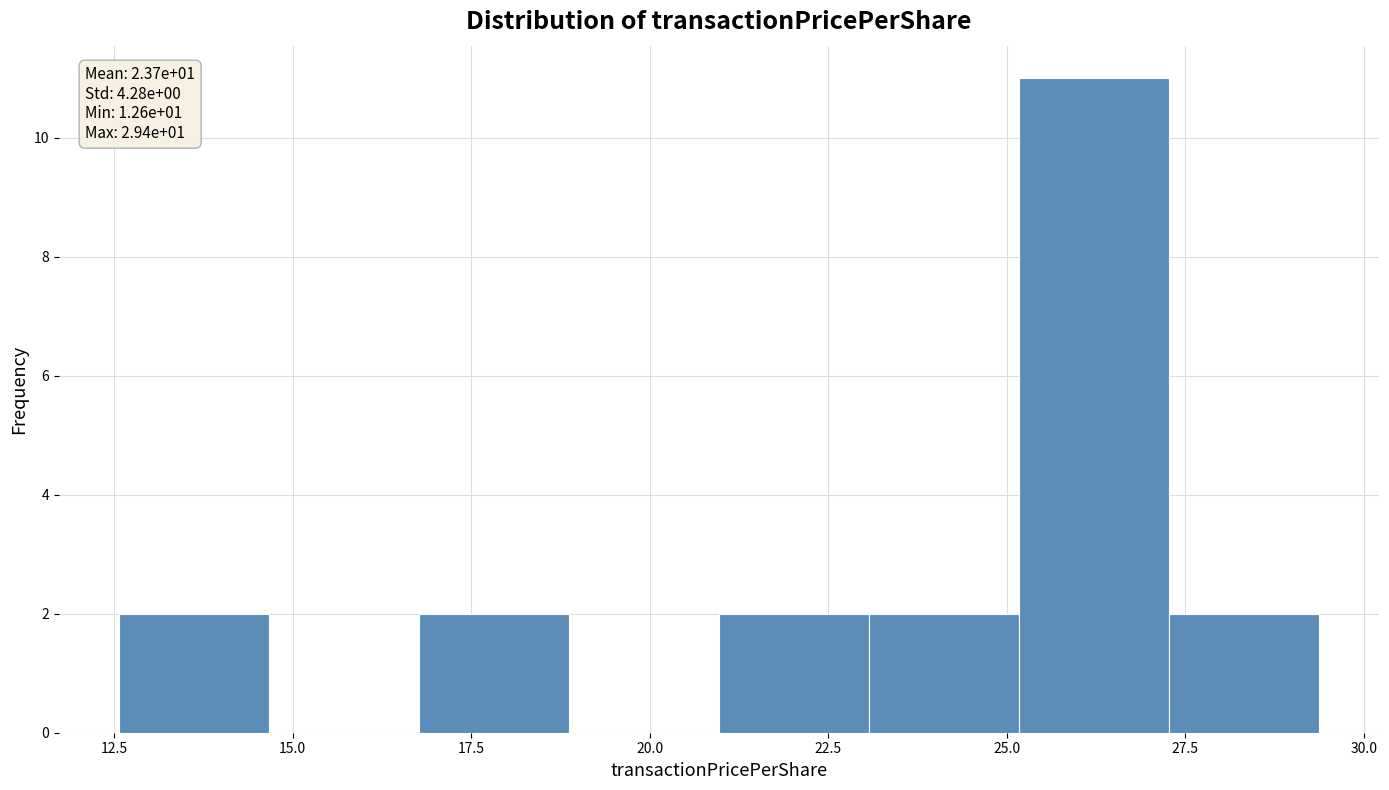

Which range on the x-axis has the tallest bar?

25.0 to 27.5